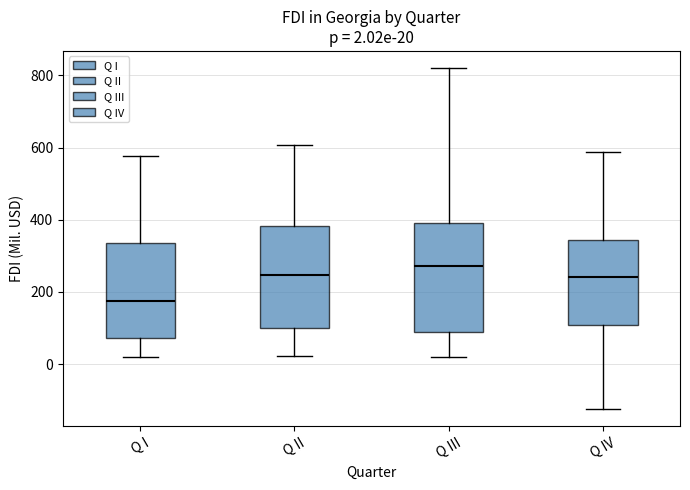

Which box is the tallest, from its lower edge to its upper edge?

Q III